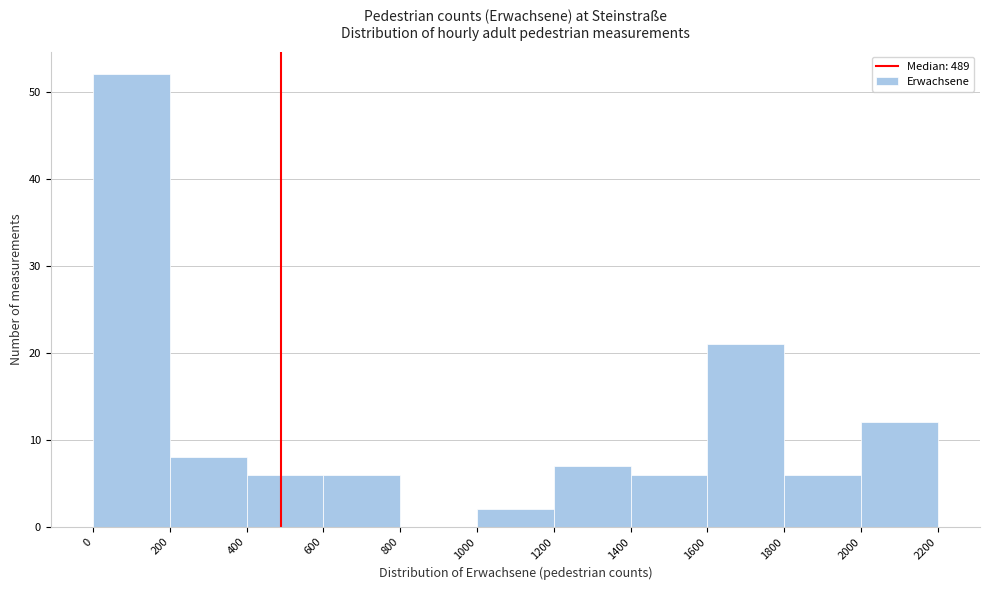

Reading left to right, list every bar in this chart as the range it spans on the x-axis followed by its height. The values are not printed on the chart, so give them approximately, as read against the axis.

0 to 200: 52
200 to 400: 8
400 to 600: 6
600 to 800: 6
800 to 1000: 0
1000 to 1200: 2
1200 to 1400: 7
1400 to 1600: 6
1600 to 1800: 21
1800 to 2000: 6
2000 to 2200: 12